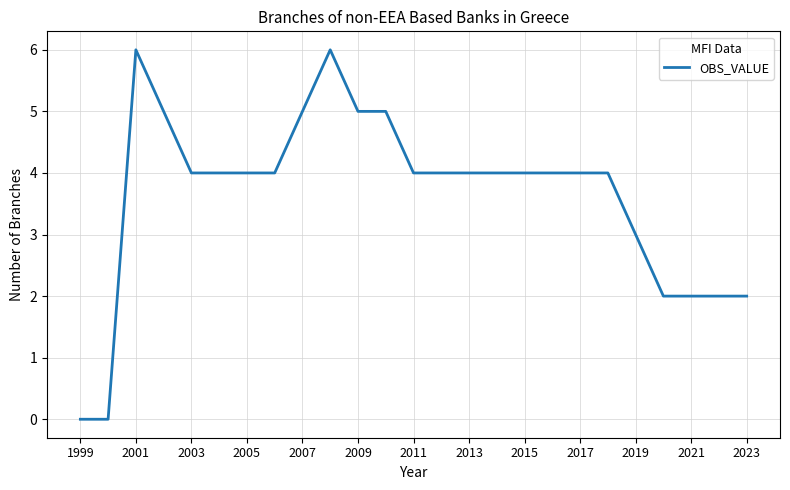

What is the difference between the maximum and minimum values?

6